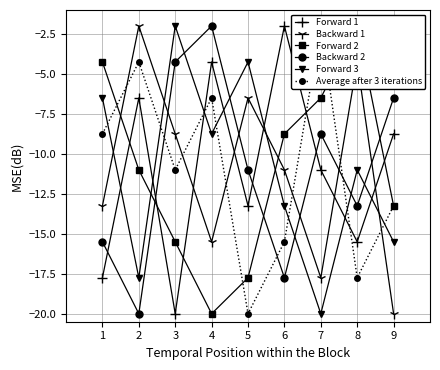

How many lines are shown in the chart?

6